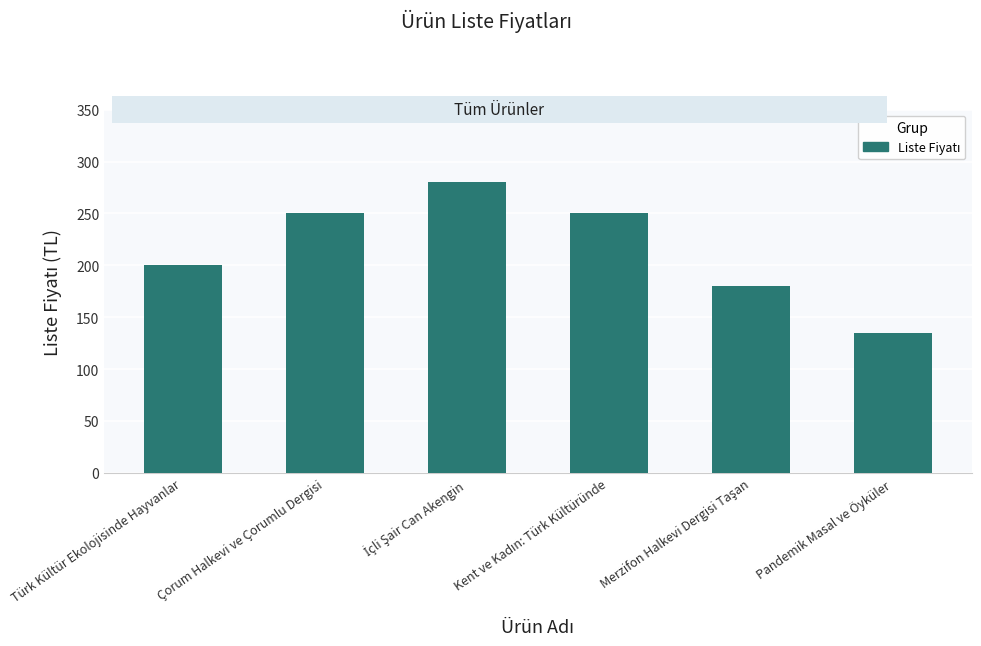

Reading right to left, what are all the values shown in this chart?

135	180	250	280	250	200